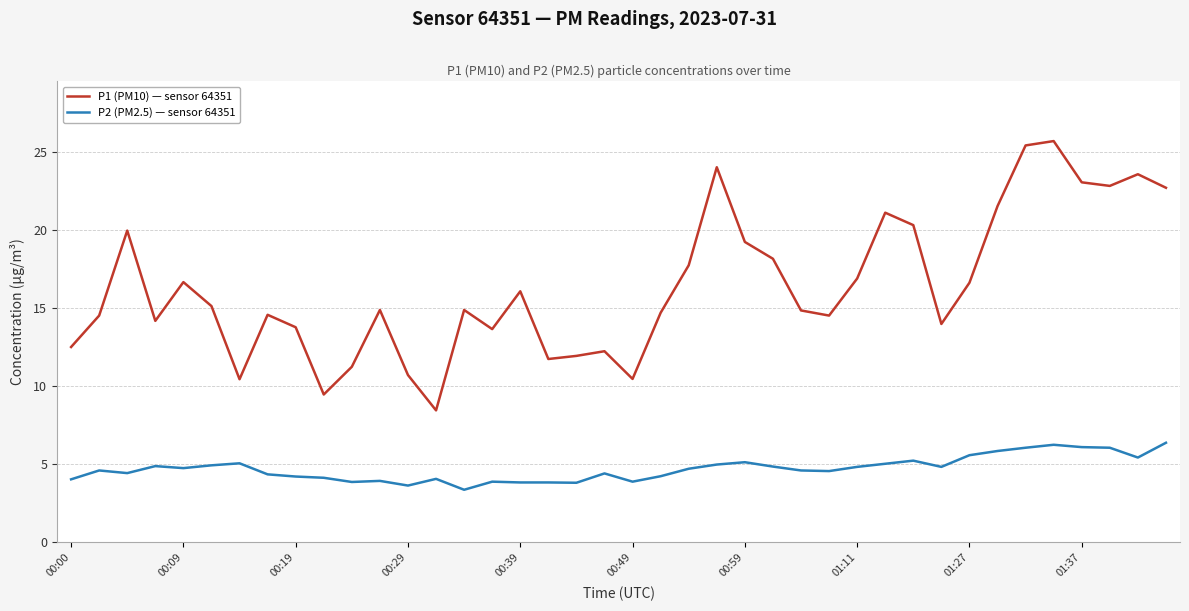

Which series has the widest spread of values?

P1 (PM10) — sensor 64351